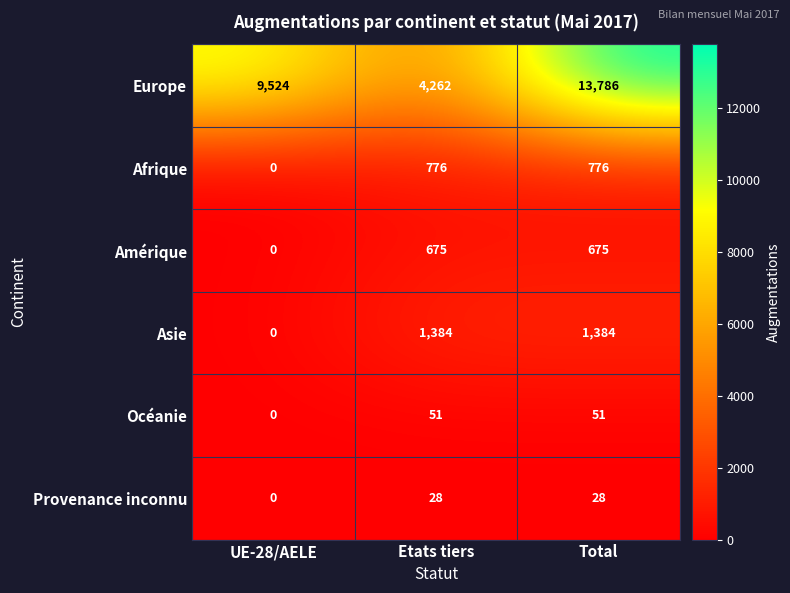

Reading right to left, what are all the values shown in this chart?

Europe: Total=13786	Etats tiers=4262	UE-28/AELE=9524
Afrique: Total=776	Etats tiers=776	UE-28/AELE=0
Amérique: Total=675	Etats tiers=675	UE-28/AELE=0
Asie: Total=1384	Etats tiers=1384	UE-28/AELE=0
Océanie: Total=51	Etats tiers=51	UE-28/AELE=0
Provenance inconnu: Total=28	Etats tiers=28	UE-28/AELE=0